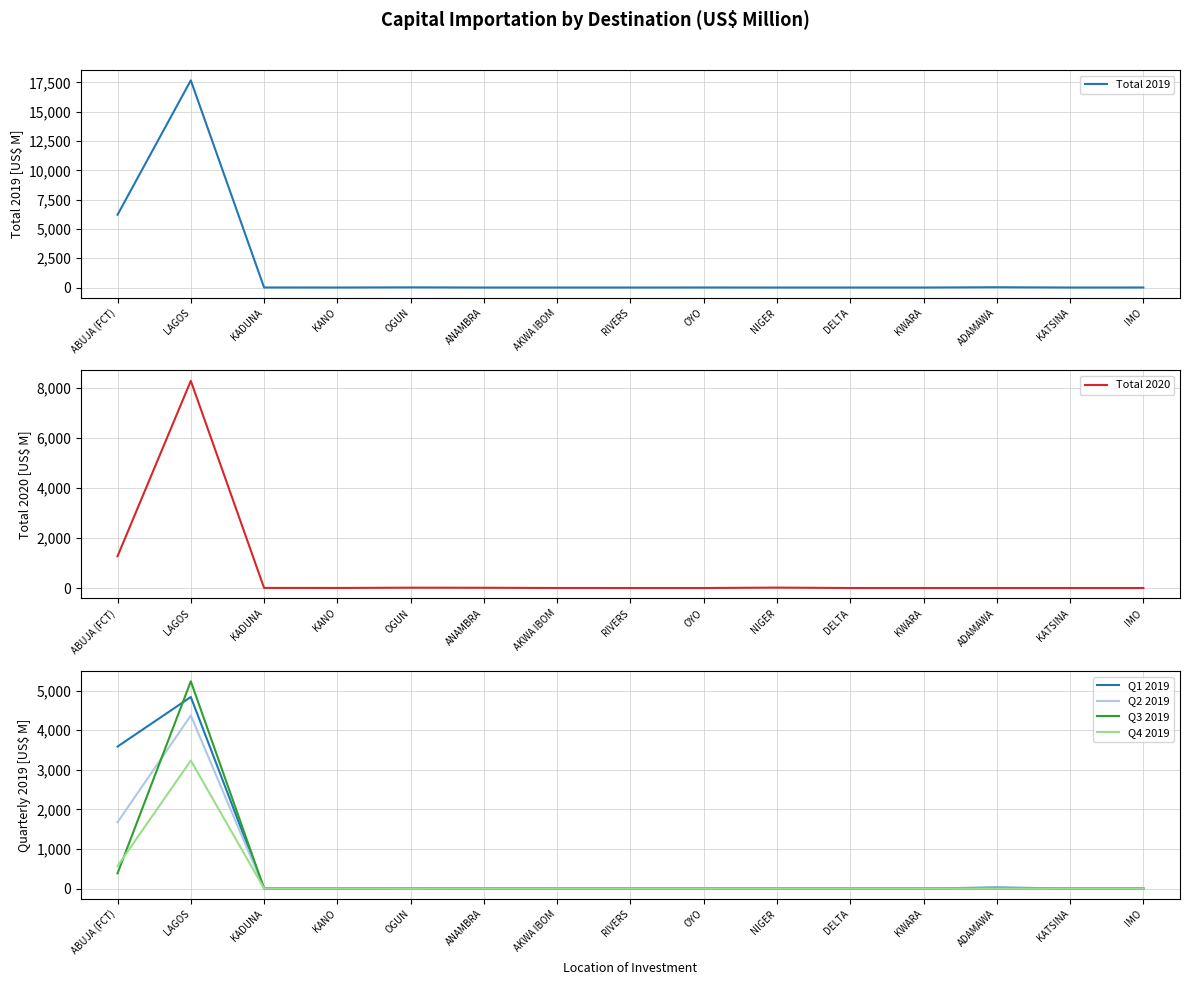

True or false: Q3 2019 and Total 2019 intersect in this chart.

False